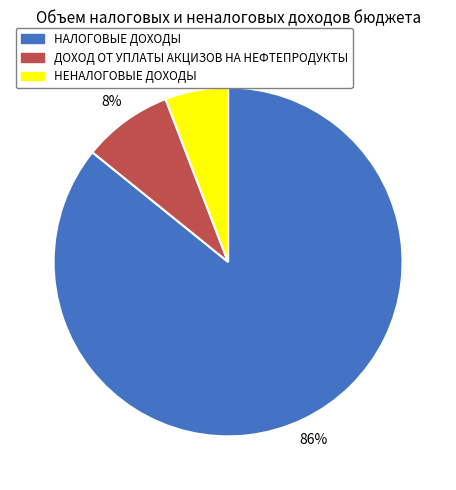

Is there a majority slice in this chart?

Yes